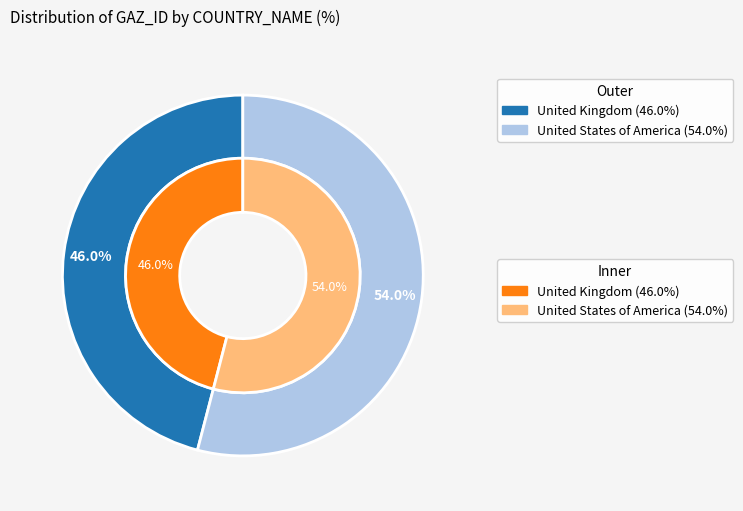

Does United States of America account for over 50% of the chart?

Yes